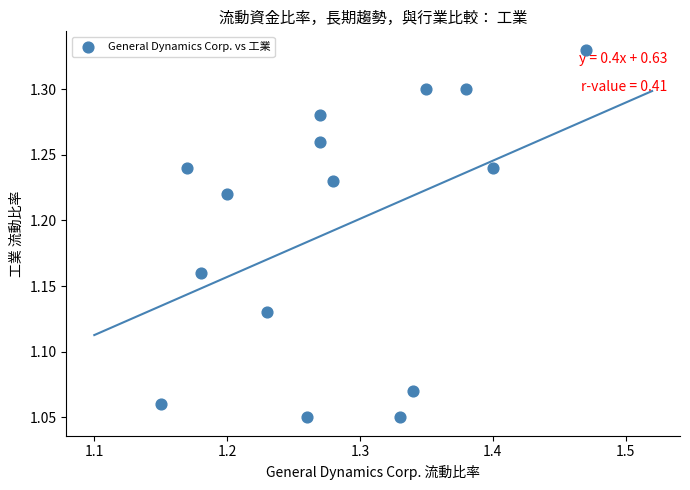

What is the range of X values (max minus min)?

0.3